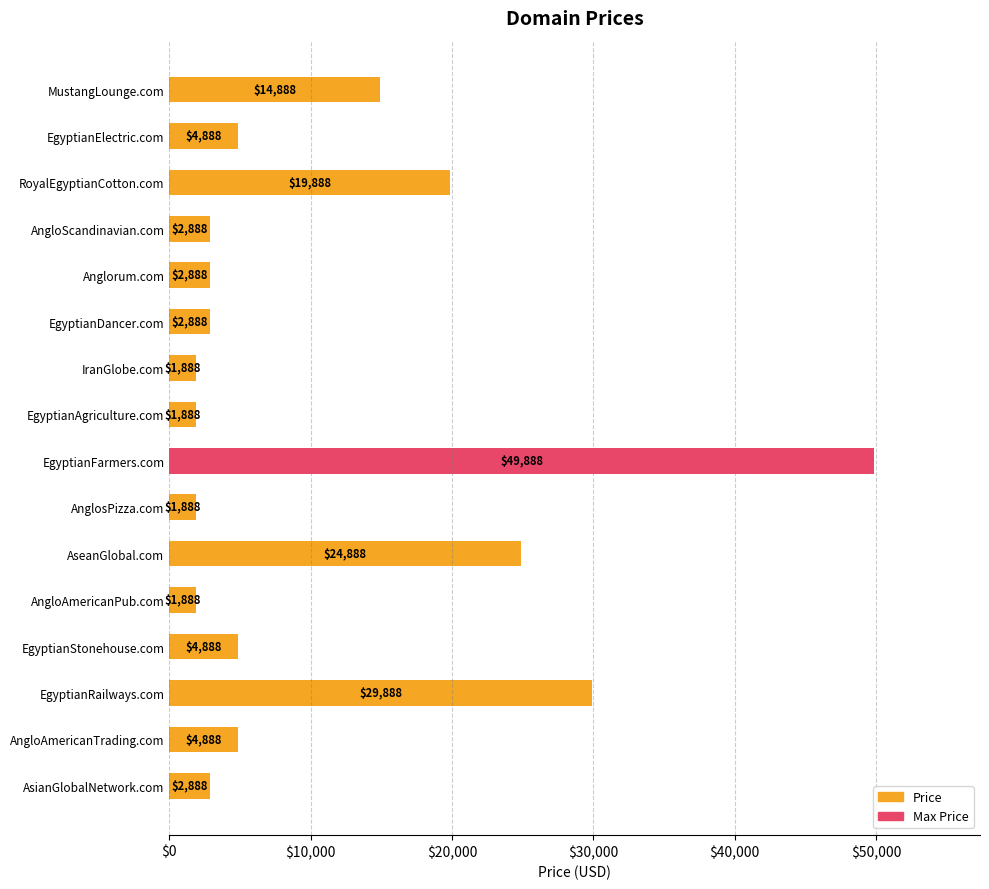

Approximately how many times larger is the value at EgyptianRailways.com compared to EgyptianFarmers.com?

0.6